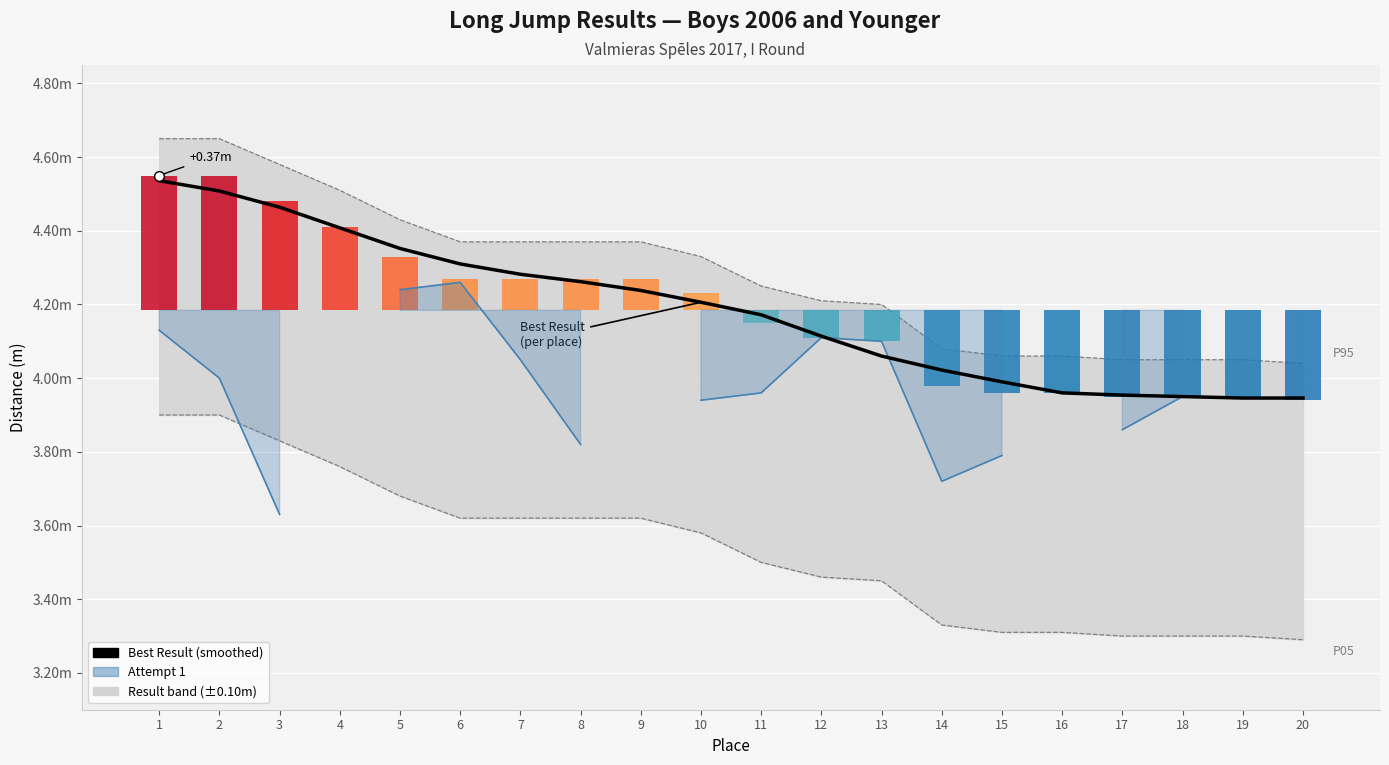

Which label corresponds to the largest value in the chart?

1